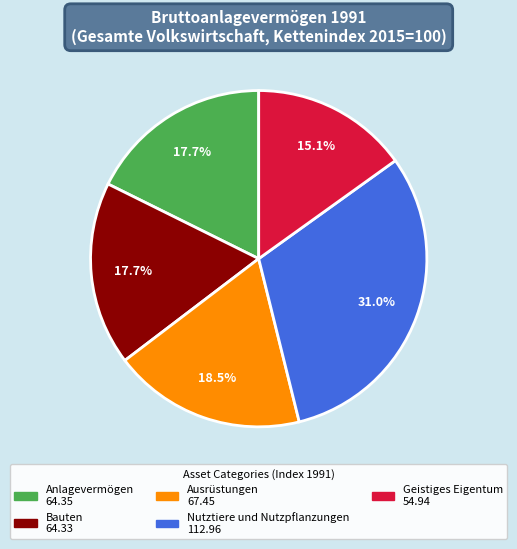

Does Anlagevermögen represent more than half of the total?

No